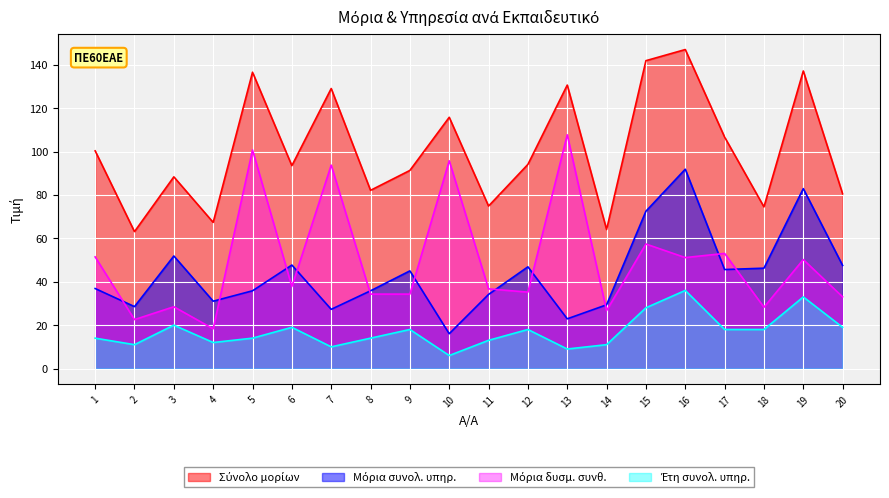

Which series has the largest range (max minus min)?

Μόρια δυσμ. συνθ.